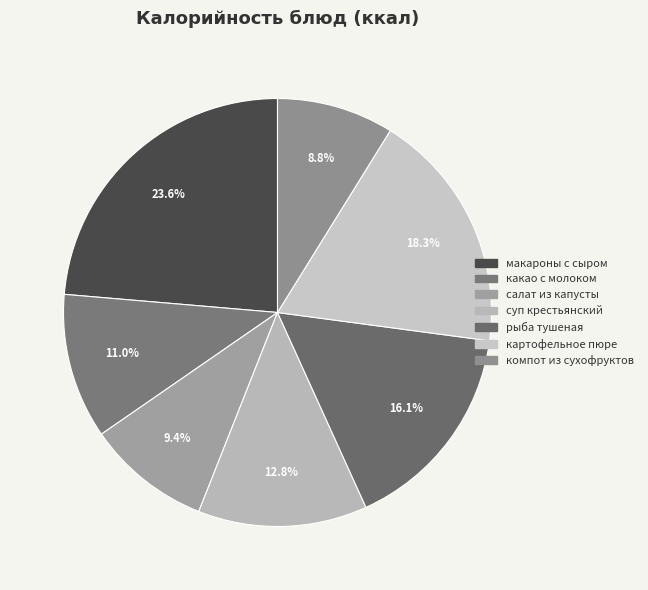

Does any single category account for the majority?

No